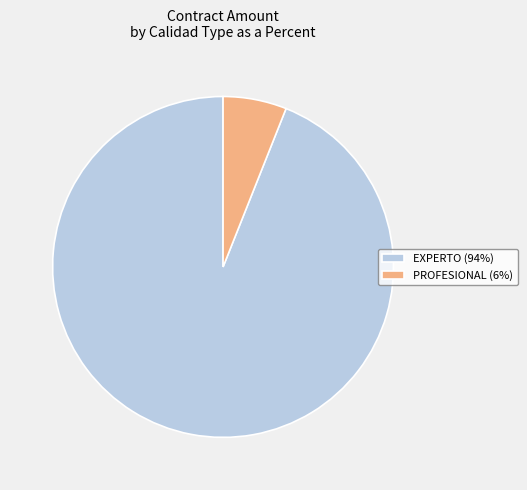

Is it true that EXPERTO (94%) is 94% of the pie?

True